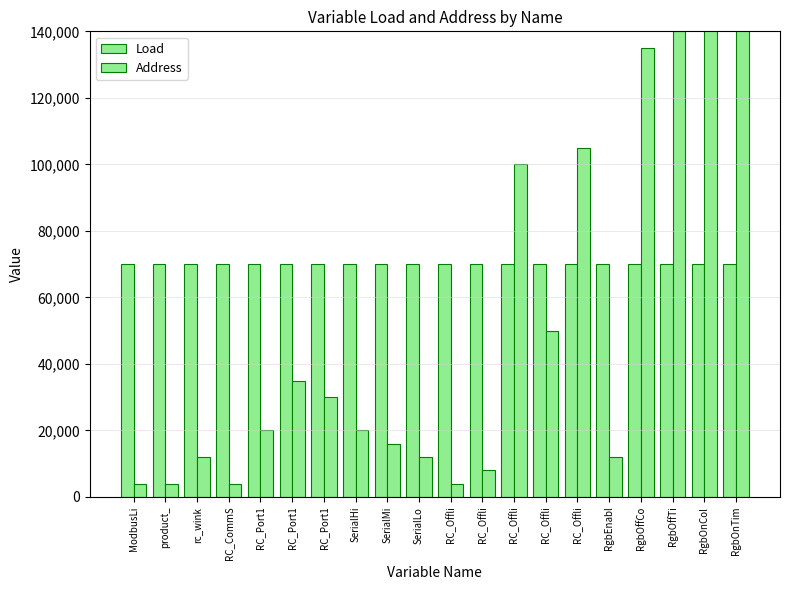

Where does the Address series first go above 20000?

RC_Port1